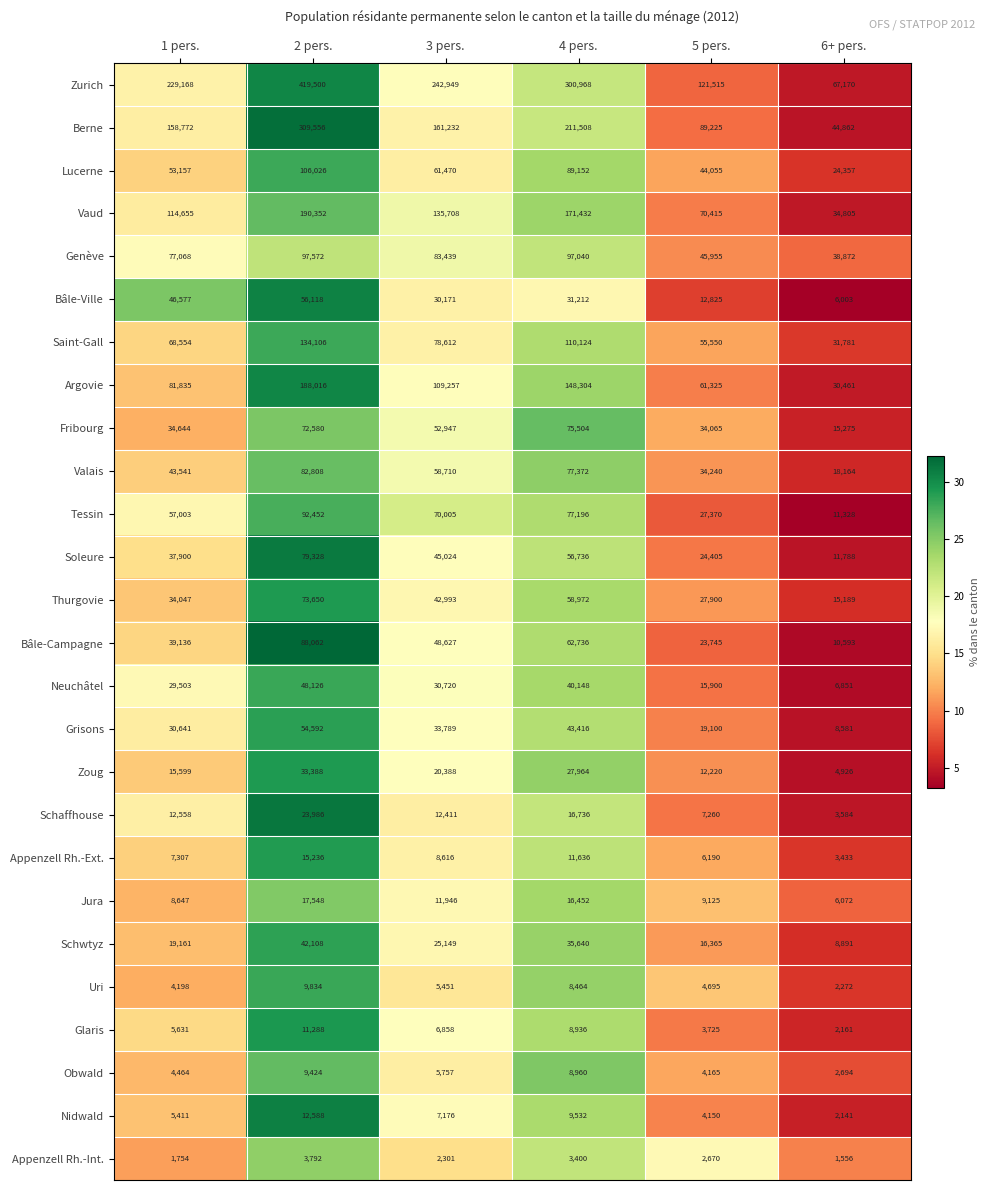

The value of Glaris at 4 pers. is 2159. True or false?

False